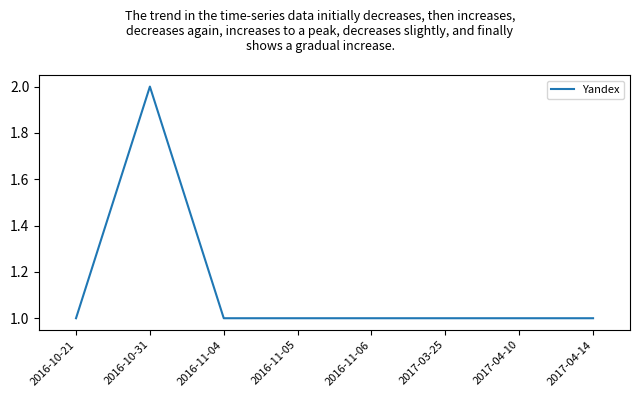

The value at 2016-10-31 is 3. True or false?

False